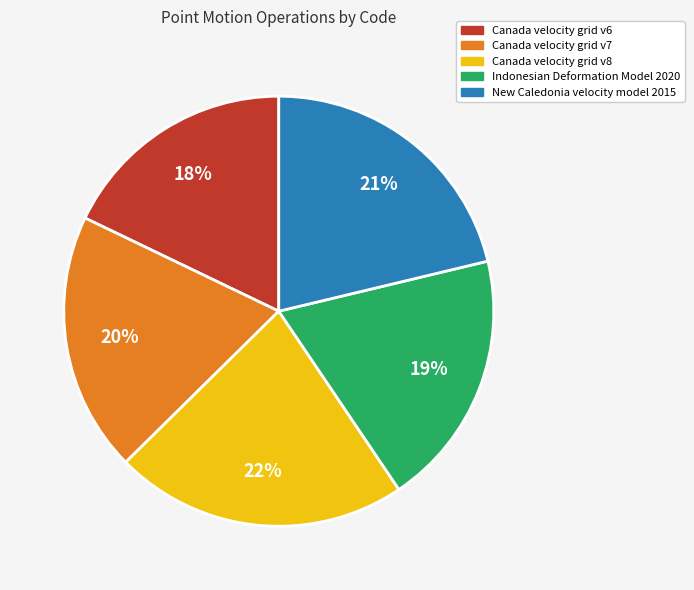

Does Canada velocity grid v8 account for over 50% of the chart?

No